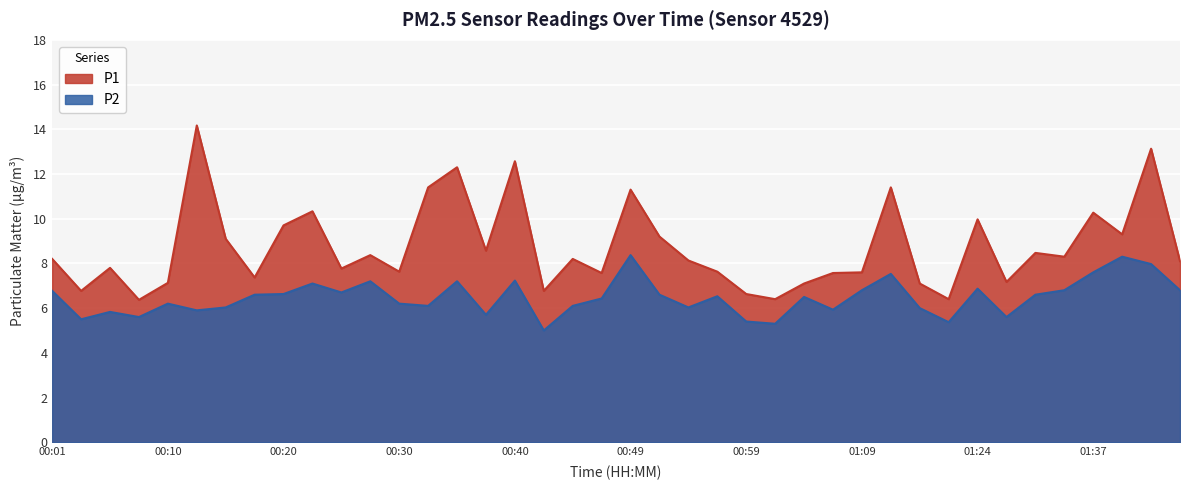

What is the sum of all P1 values?

349.3